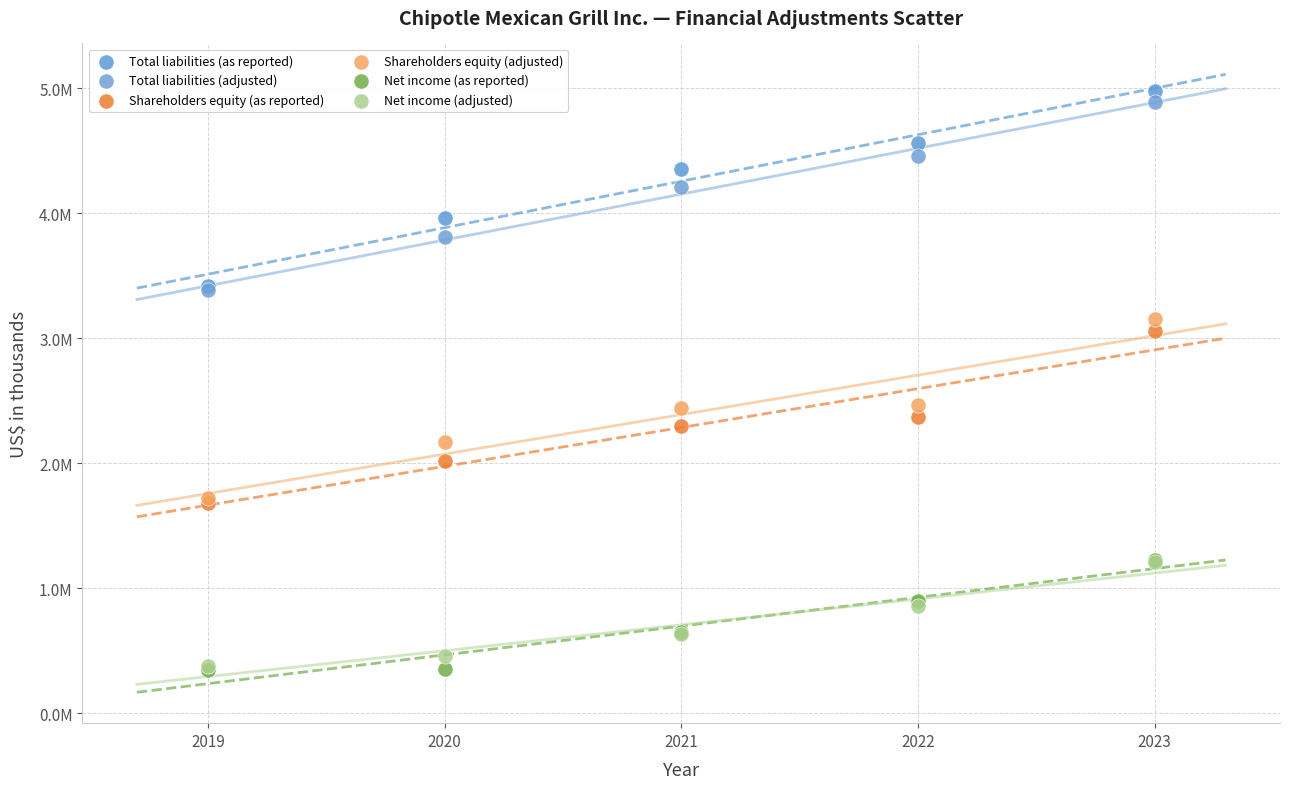

Which series reaches the maximum Y coordinate?

Total liabilities (as reported)